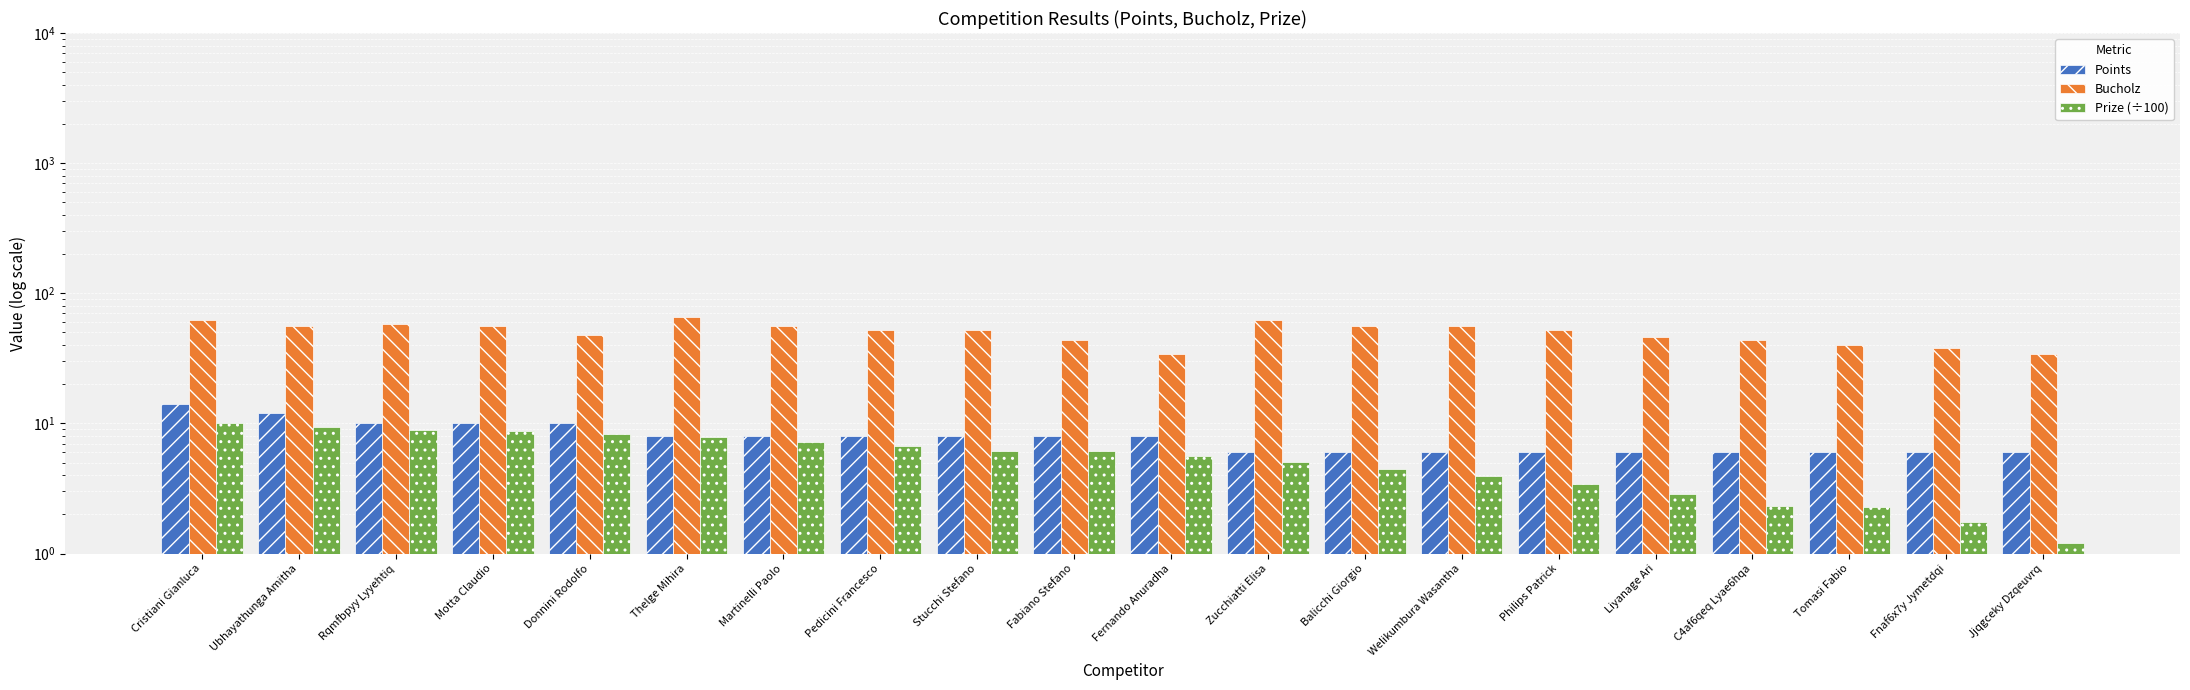

What is the approximate value of Prize (÷100) at Thelge Mihira?

7.8